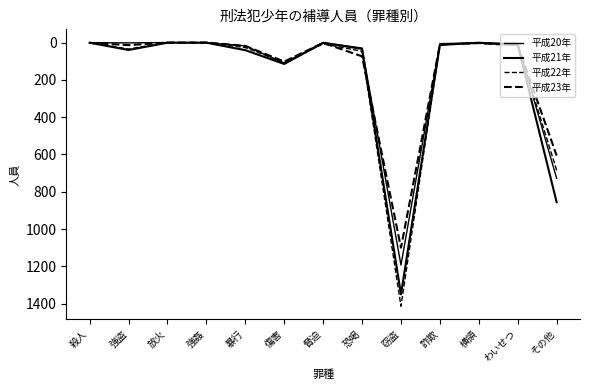

Does the chart have visible grid lines?

No